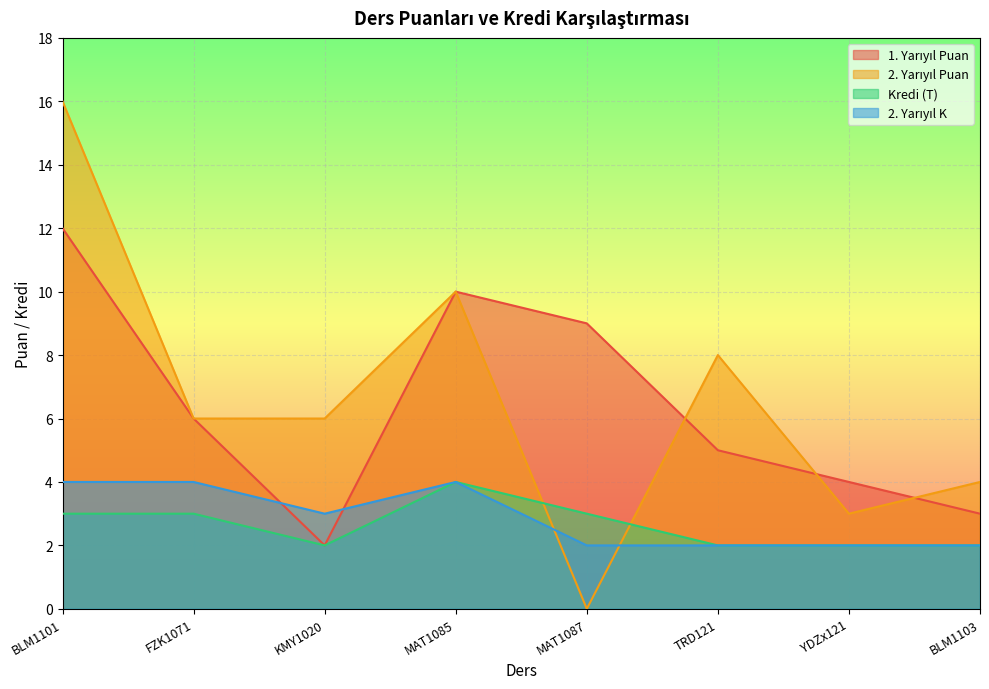

The 2. Yarıyıl Puan series shows 6 at FZK1071. True or false?

True